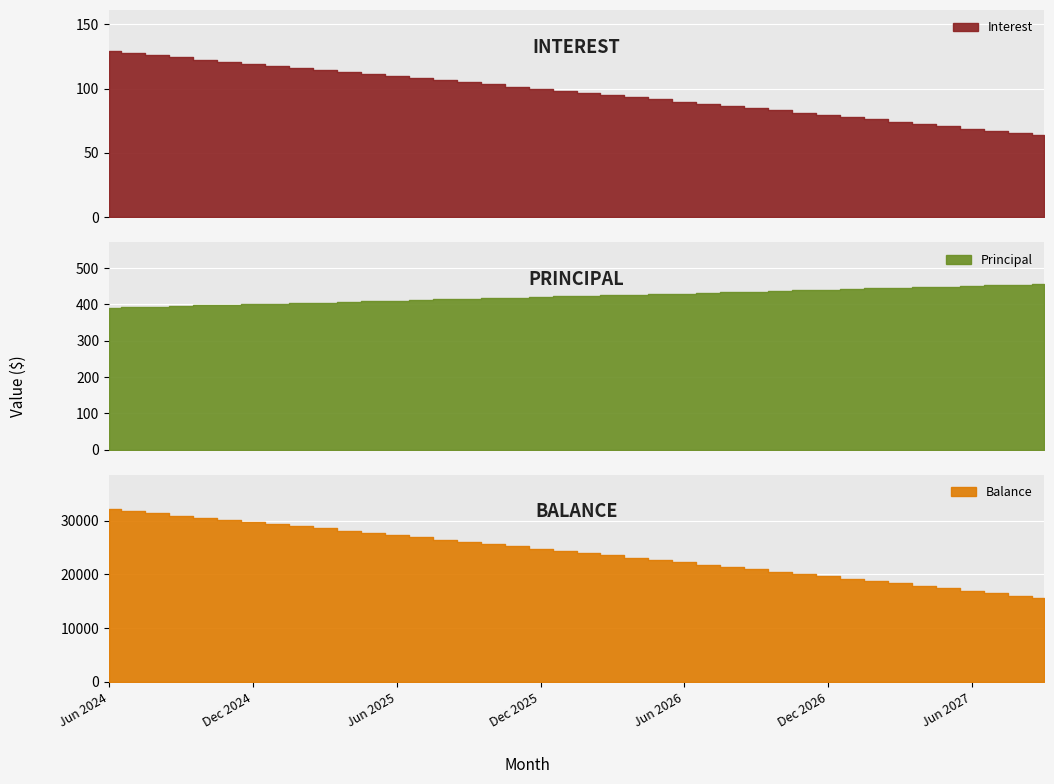

True or false: Interest and Balance intersect in this chart.

False